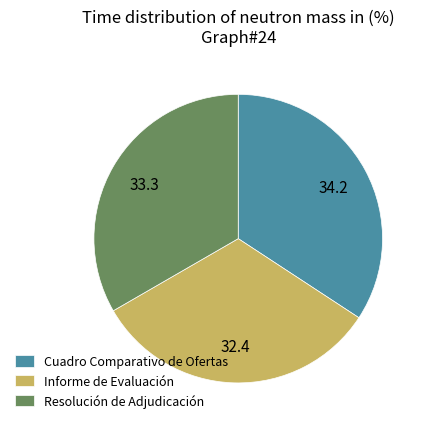

What is the largest slice in the pie chart?

Cuadro Comparativo de Ofertas